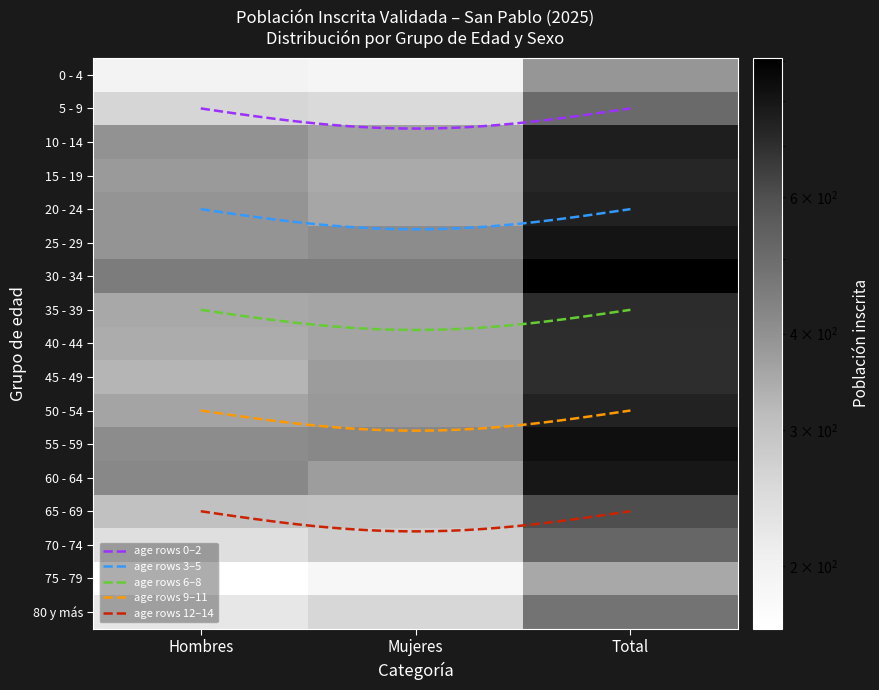

Rank the categories by 5 - 9 value from lowest to highest.

Mujeres, Hombres, Total